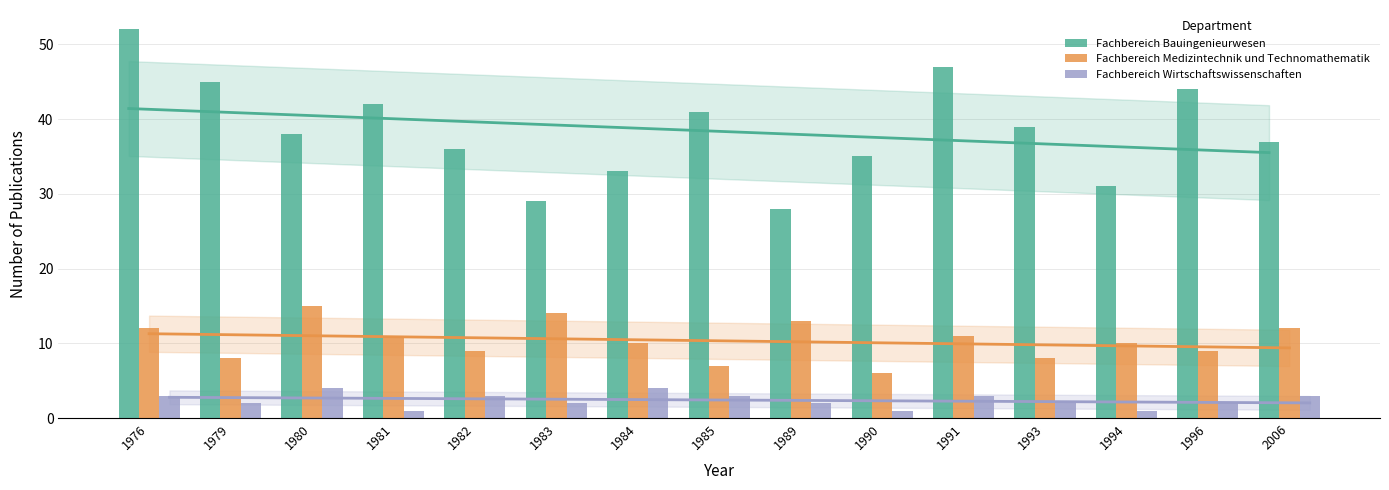

What is the sum of the Fachbereich Bauingenieurwesen values at 1979 and 1982?

81